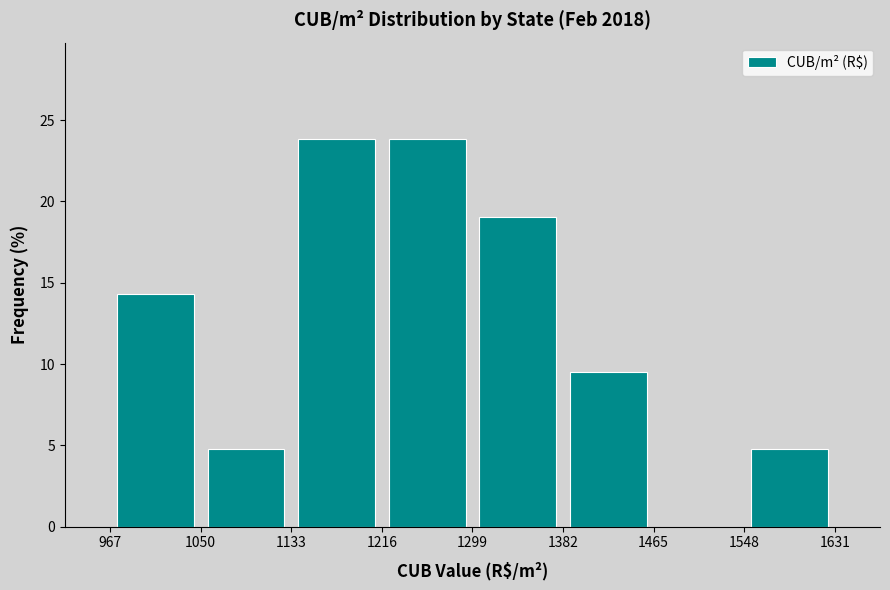

Reading left to right, list every bar in this chart as the range it spans on the x-axis followed by its height. The values are not printed on the chart, so give them approximately, as read against the axis.

967 to 1050: 14.5
1050 to 1133: 5.0
1133 to 1216: 24.0
1216 to 1299: 24.0
1299 to 1382: 19.0
1382 to 1465: 9.5
1465 to 1548: 0
1548 to 1631: 5.0